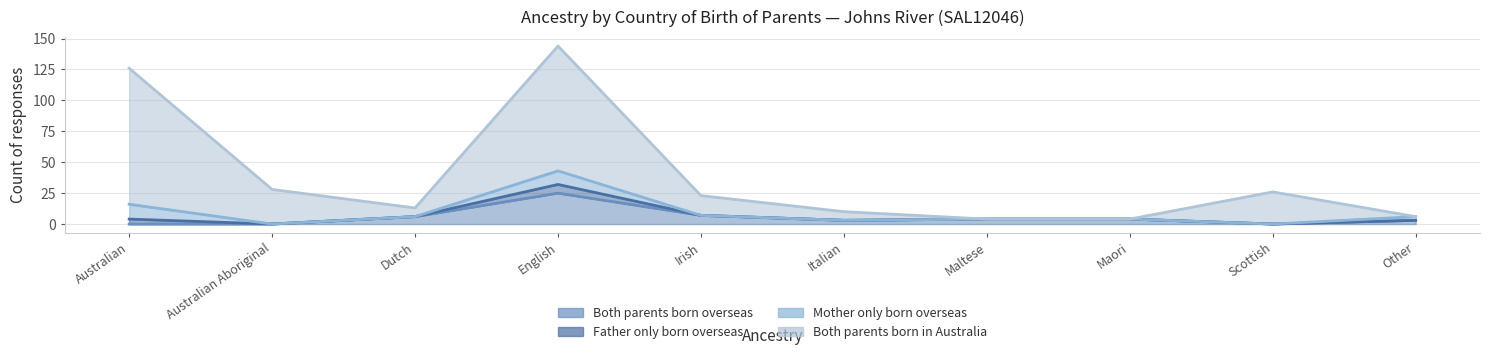

What is the difference between the maximum and second lowest values in the Both parents born overseas series?

25